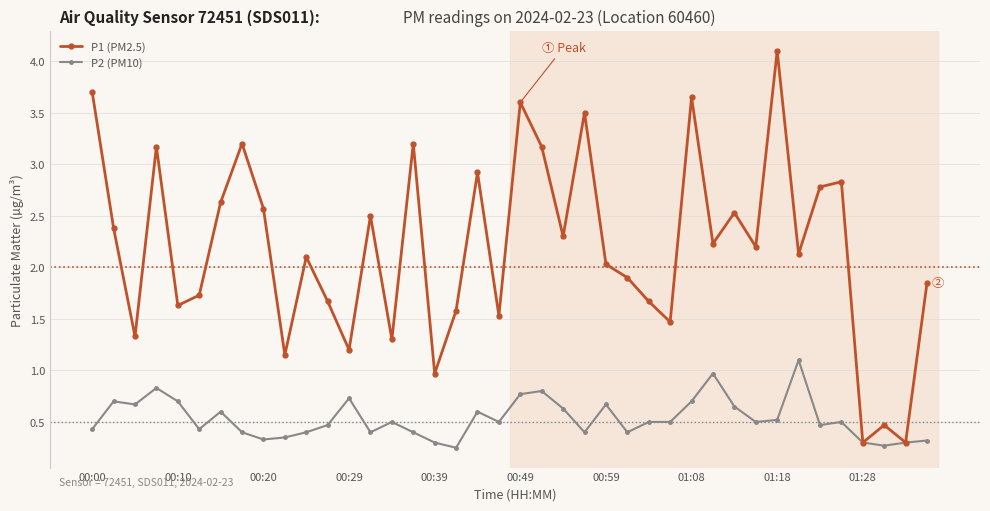

What is the value of the P1 (PM2.5) point at the 32nd from the left?

2.2